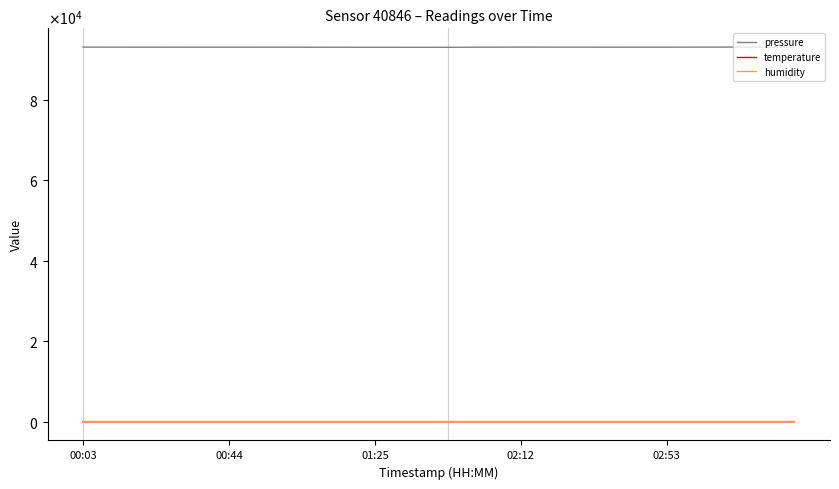

True or false: temperature and pressure cross at least once.

False